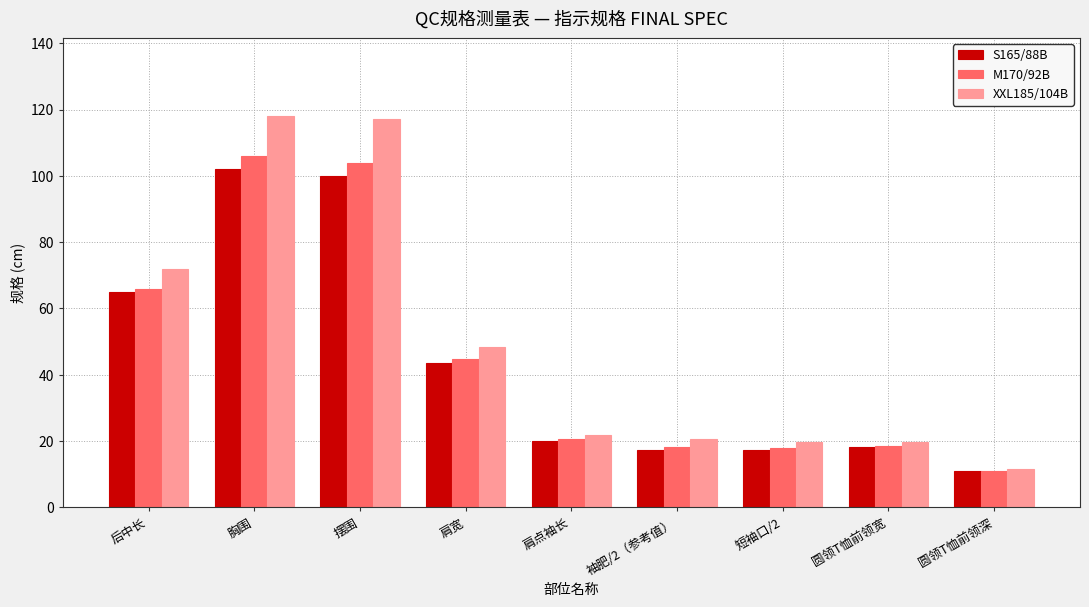

What is the average value of the S165/88B series?

43.8